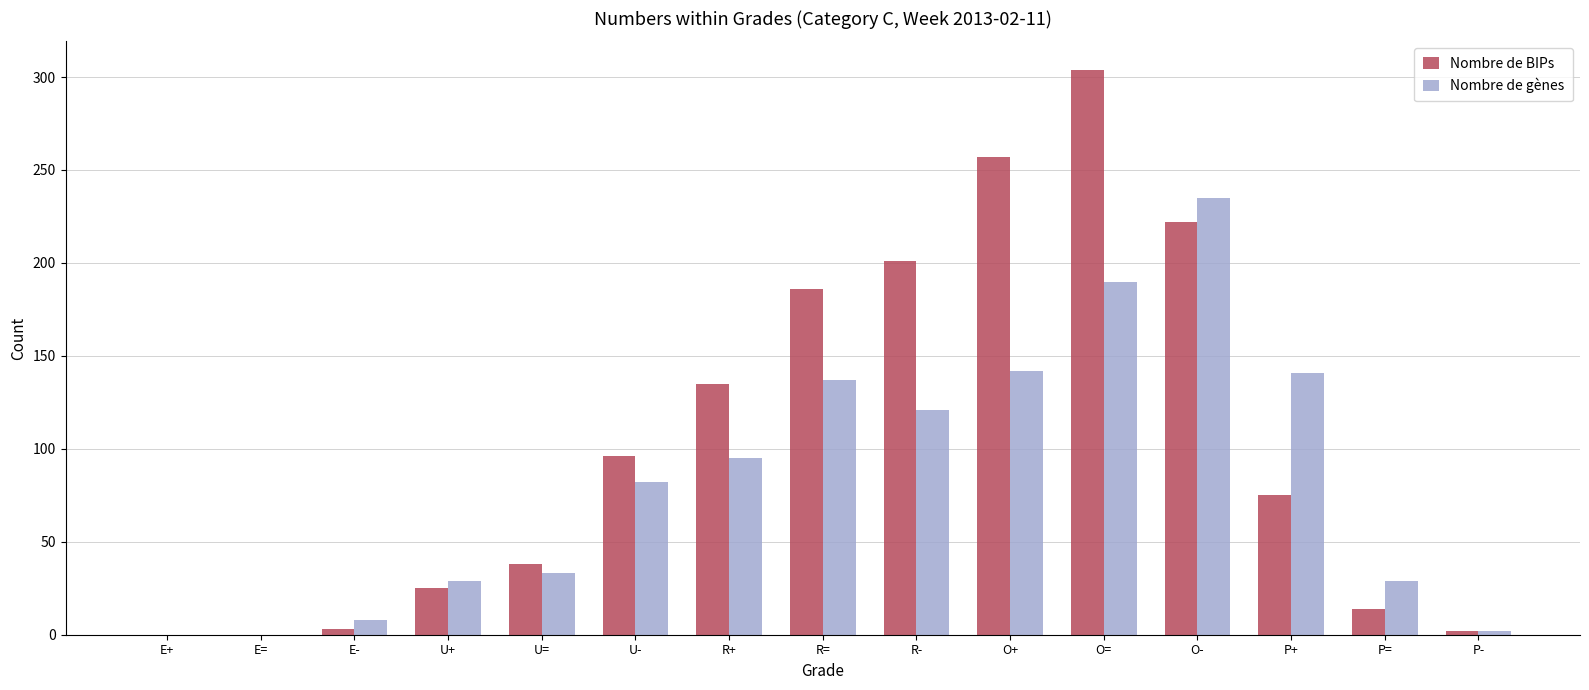

What is the spread (max minus min) of values at P+?

66